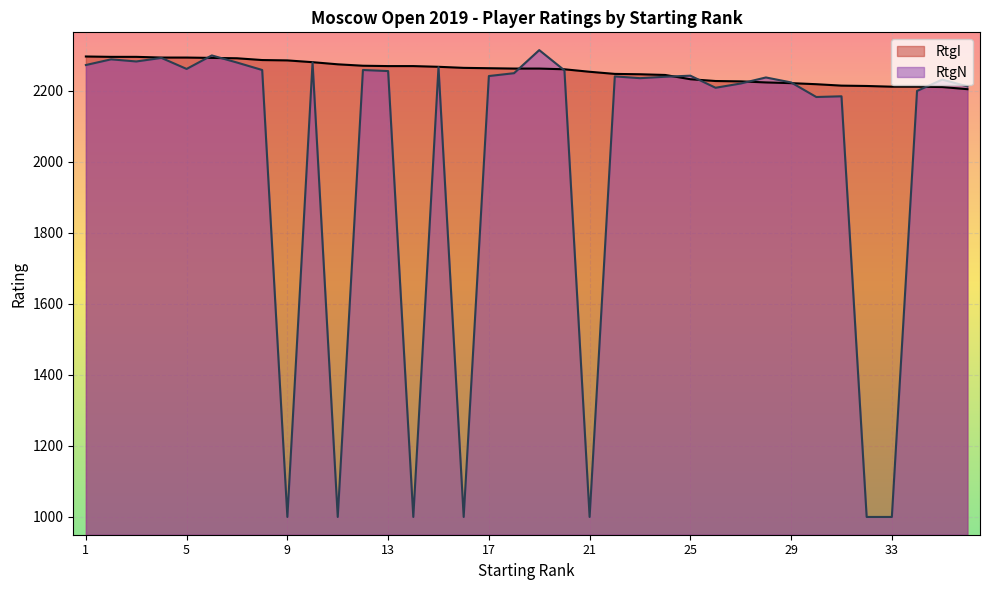

How many lines are shown in the chart?

2